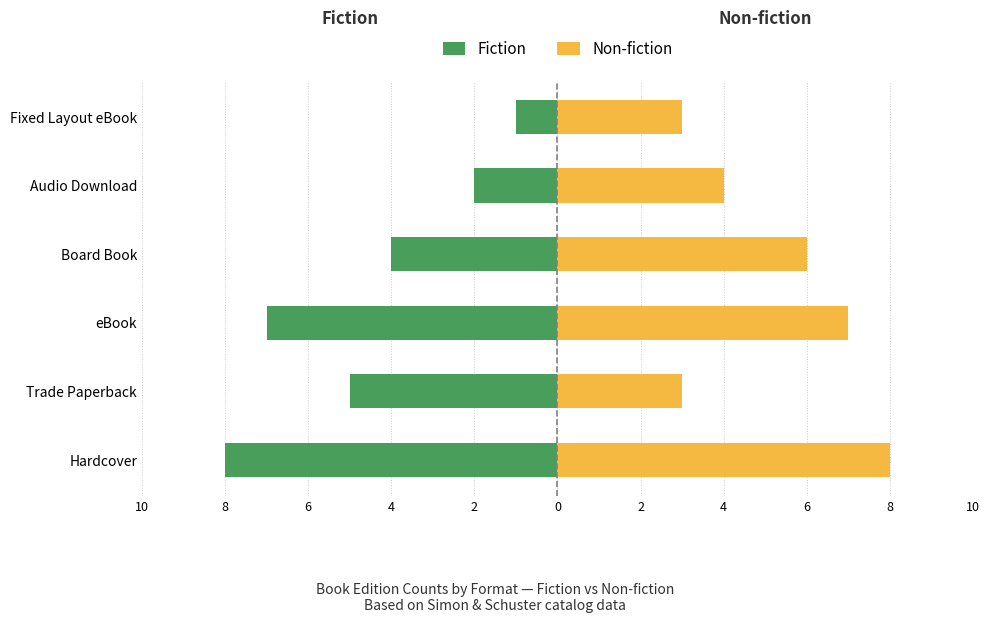

What is the difference between the second highest and second lowest values in the Fiction series?

5